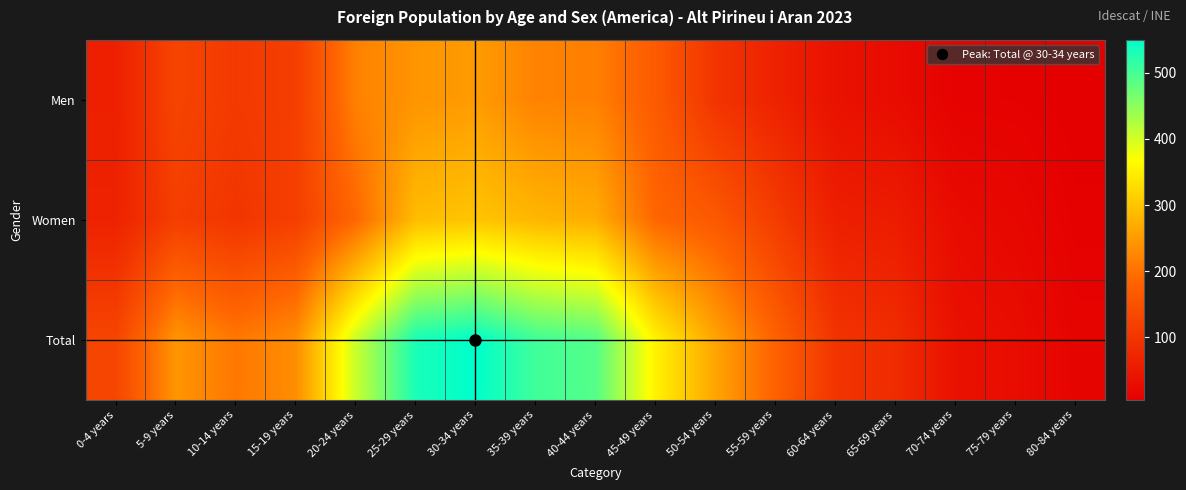

Count the number of categories in the chart.

17